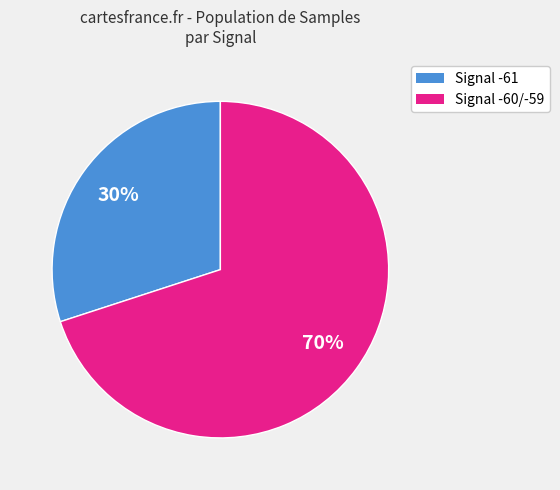

To the nearest percent, what is the difference between the largest and smallest slice percentages?

40%